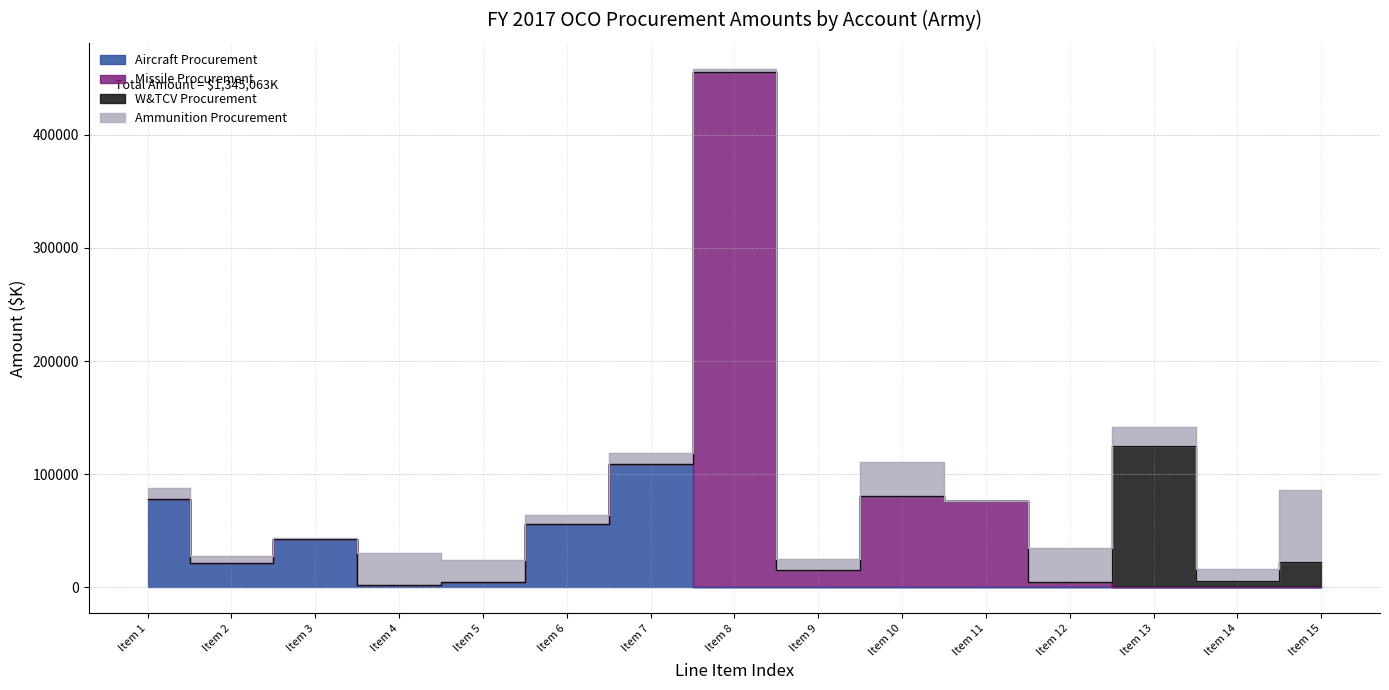

Which series changed the most between Item 7 and Item 11?

Aircraft Procurement